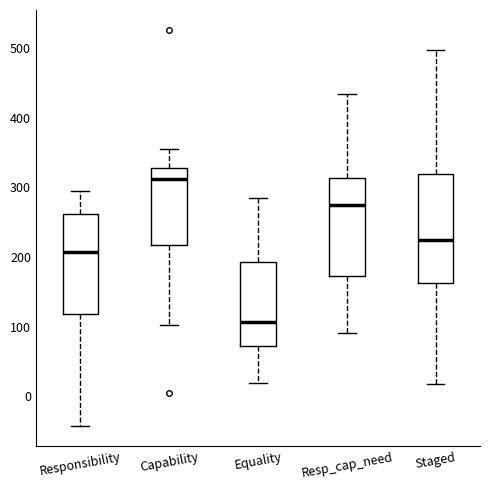

Reading left to right, transcribe this box plot: for each box, give where its median line is, the range the box spans, and where its two whiskers end, as read against the y-axis. The values are not printed on the chart, so give them approximately, as read against the axis.

Responsibility: median 210, box 120 to 260, whiskers -40 to 290
Capability: median 310, box 220 to 330, whiskers 100 to 350
Equality: median 110, box 70 to 190, whiskers 20 to 280
Resp_cap_need: median 270, box 170 to 310, whiskers 90 to 430
Staged: median 230, box 160 to 320, whiskers 20 to 500